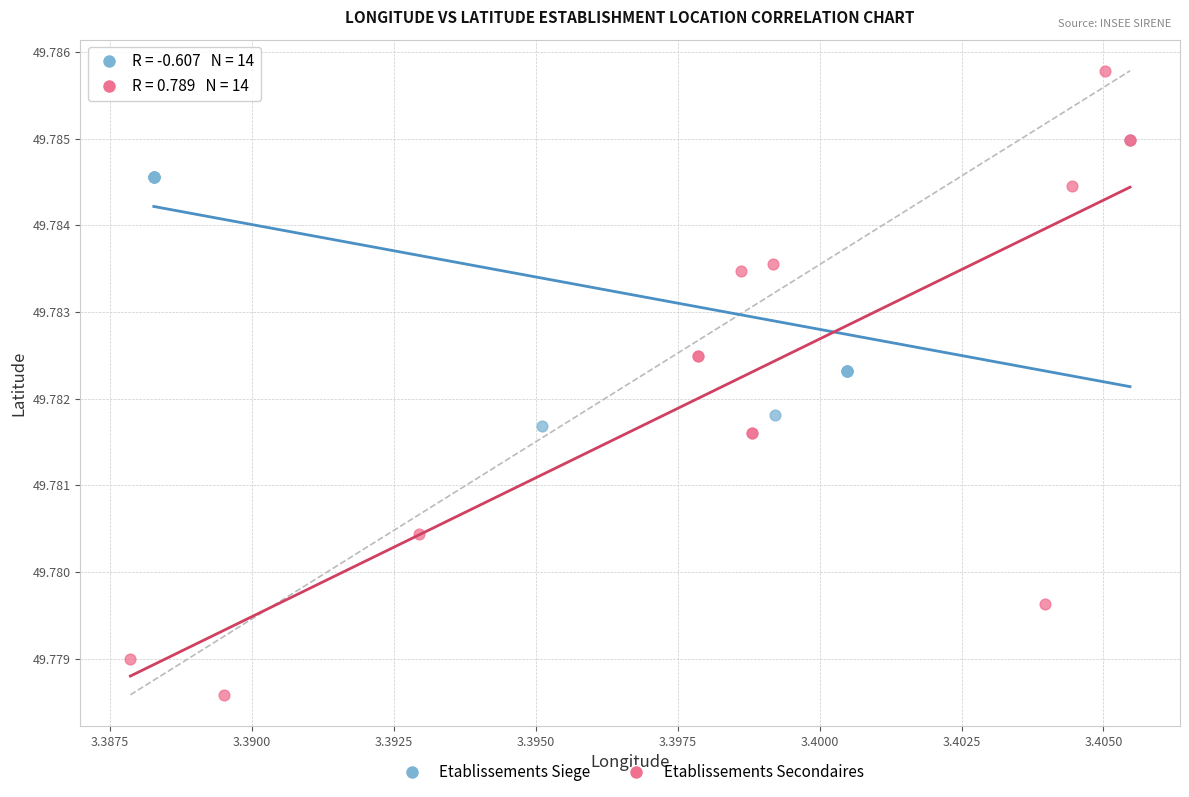

Which series contains the lowest Y value?

Etablissements Secondaires